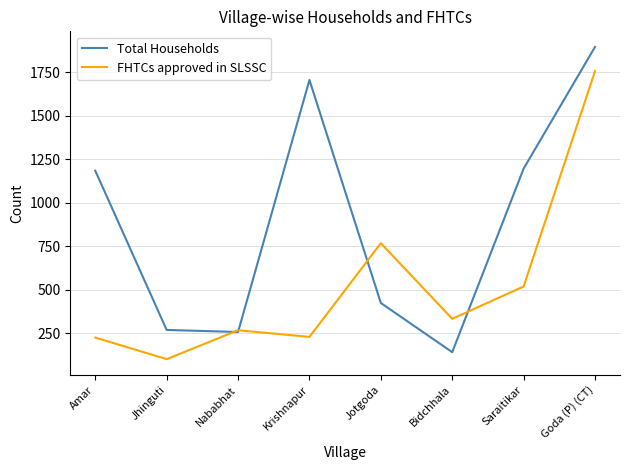

What is the sum of the FHTCs approved in SLSSC values at Jhinguti and Nababhat?

366